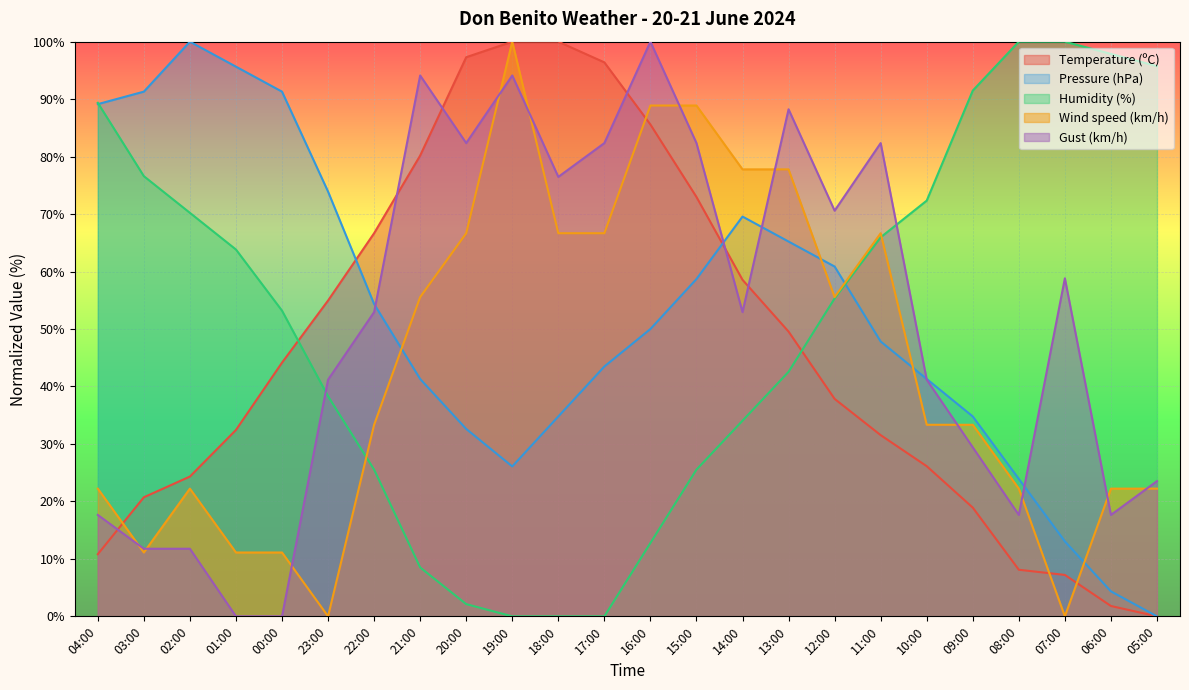

Count the number of data series in this chart.

5